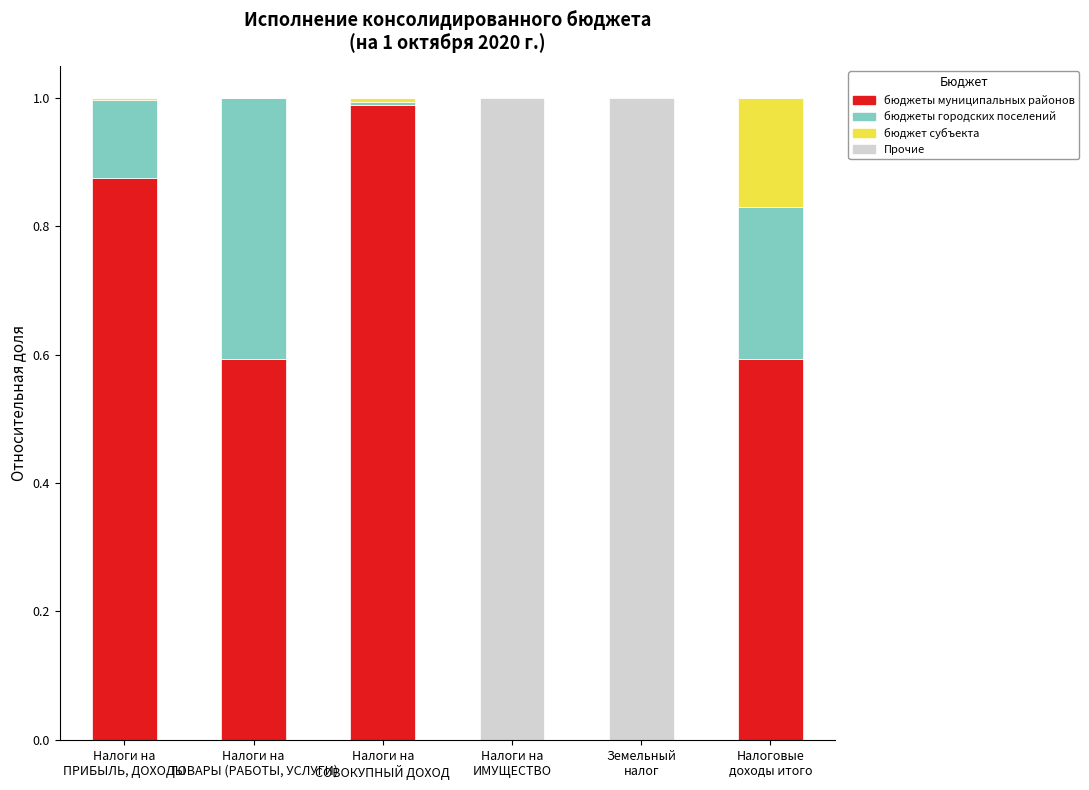

What is the highest value of the бюджеты муниципальных районов series?

1.0